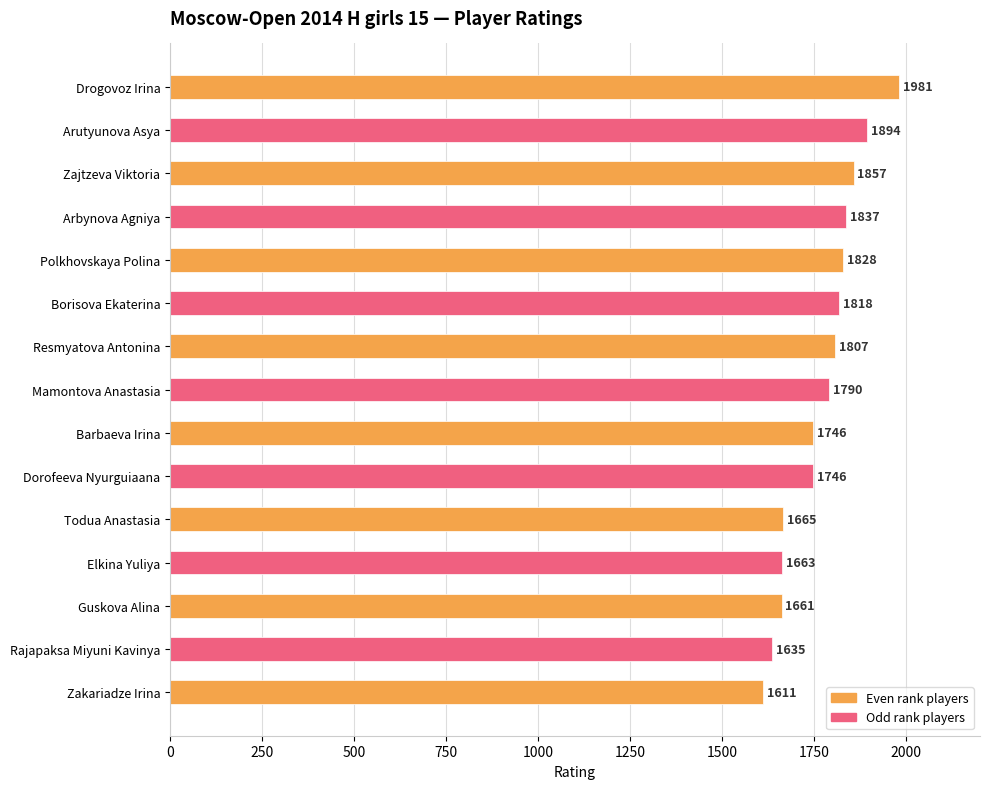

What is the ratio of the value at Elkina Yuliya to the value at Arbynova Agniya?

0.9